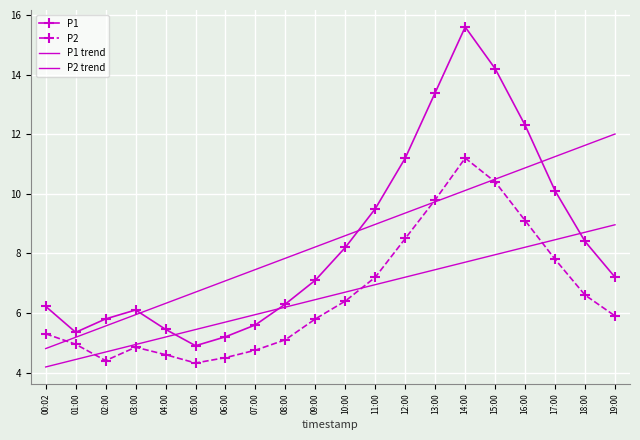

What are all the series names shown in the legend?

P1, P2, P1 trend, P2 trend